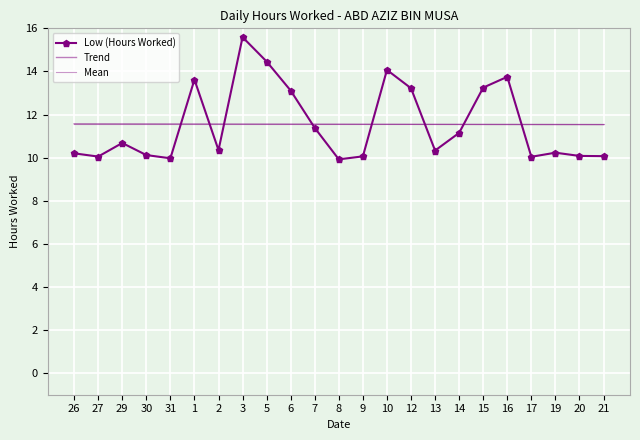

Between 10 and 16, which is larger?

10